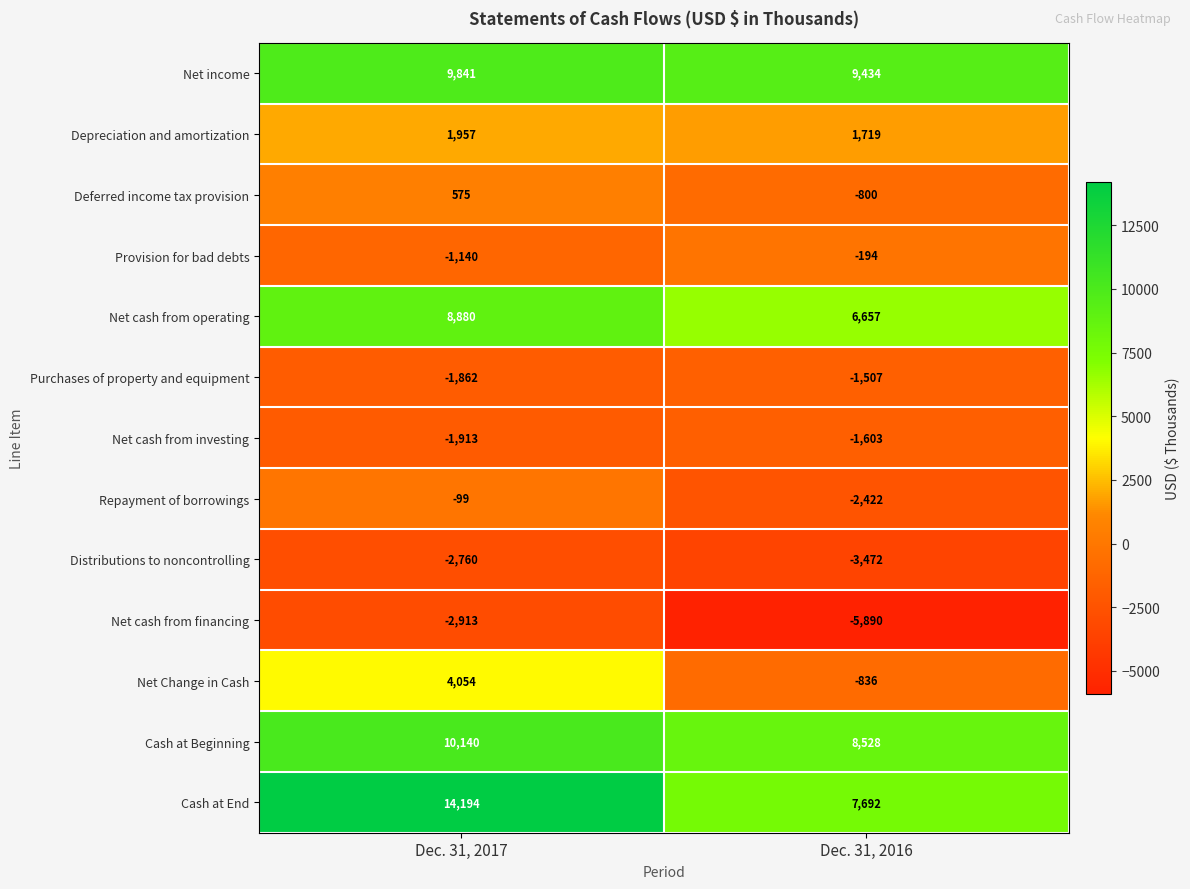

Rank the series by their maximum value, from lowest to highest.

Net cash from financing, Distributions to noncontrolling, Net cash from investing, Purchases of property and equipment, Provision for bad debts, Repayment of borrowings, Deferred income tax provision, Depreciation and amortization, Net Change in Cash, Net cash from operating, Net income, Cash at Beginning, Cash at End